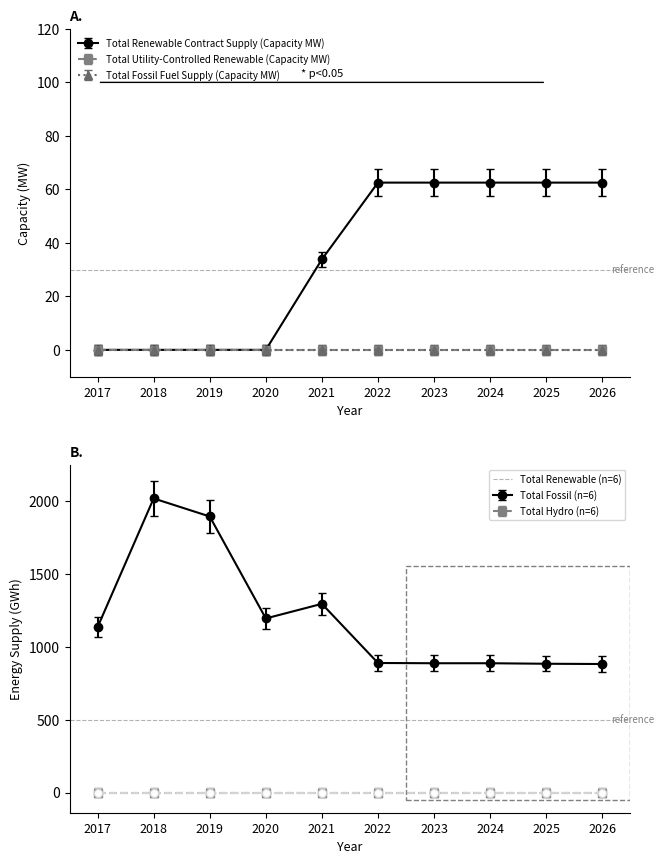

At which category is the sum across all series the highest?

2018